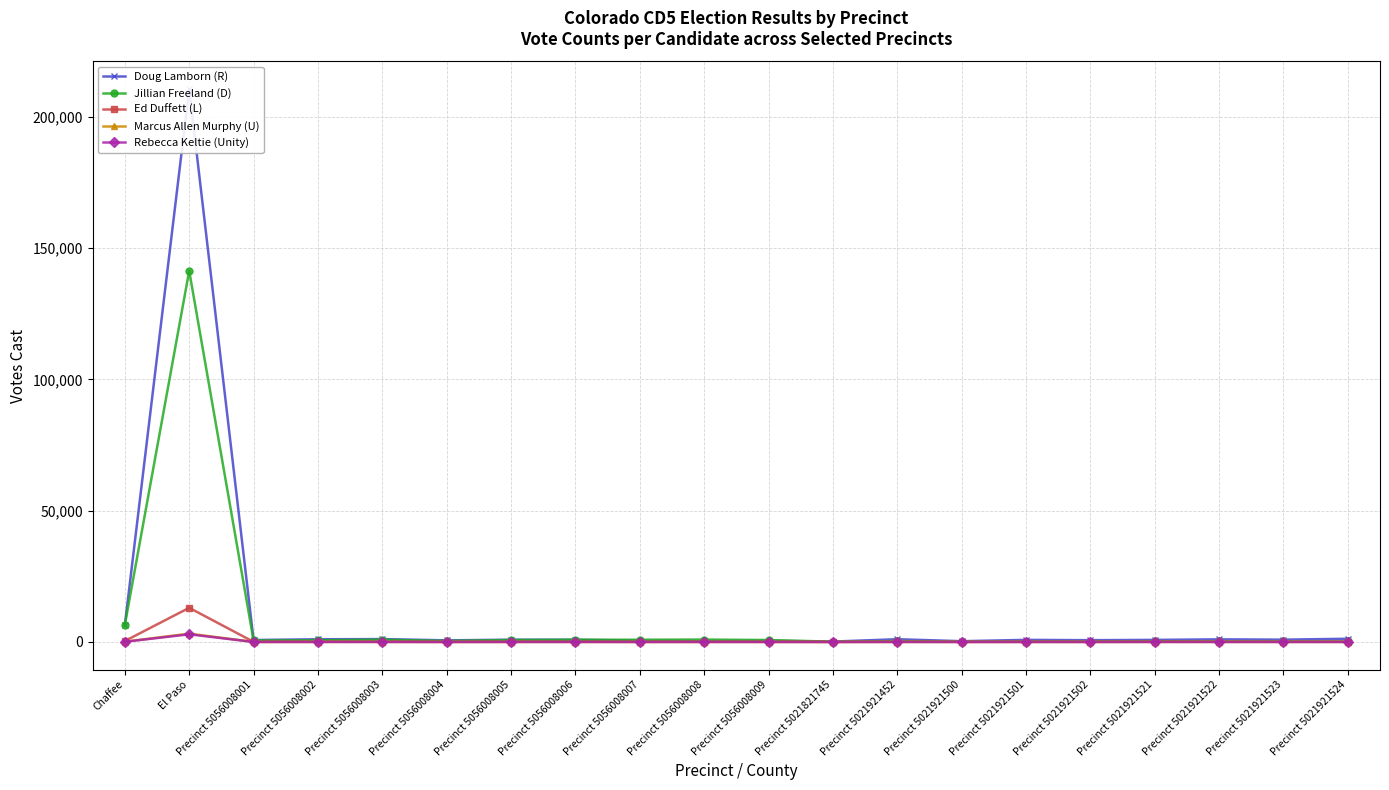

What is the difference between the highest and lowest values at Precinct 5056008004?

609